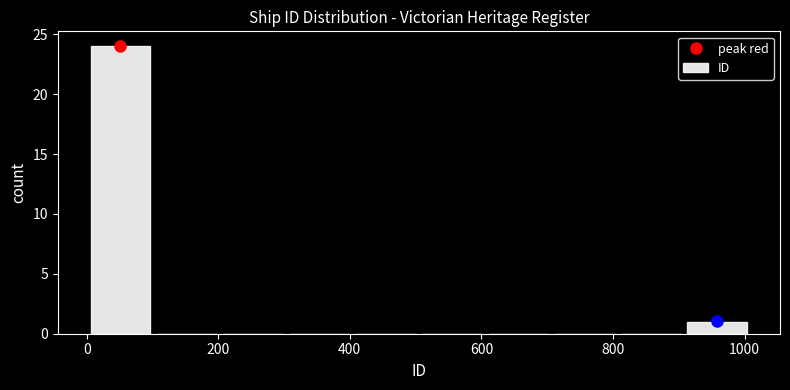

Reading left to right, list every bar in this chart as the range it spans on the x-axis followed by its height. Neither the bar edges nor the heights are printed on the chart, so give them approximately, as read against the axes.

0 to 100: 24
100 to 200: 0
200 to 300: 0
300 to 400: 0
400 to 500: 0
500 to 600: 0
600 to 700: 0
700 to 800: 0
800 to 900: 0
900 to 1000: 1